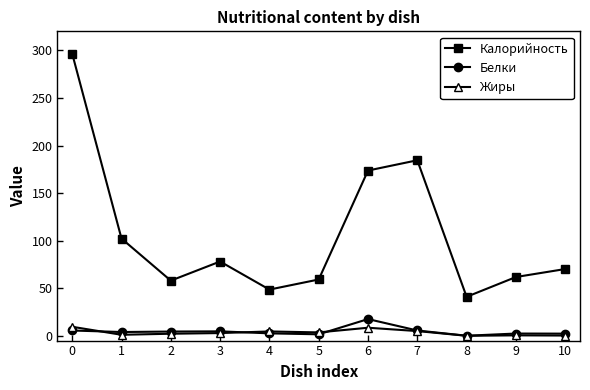

True or false: Калорийность has a value of 48.6 at 4.

True